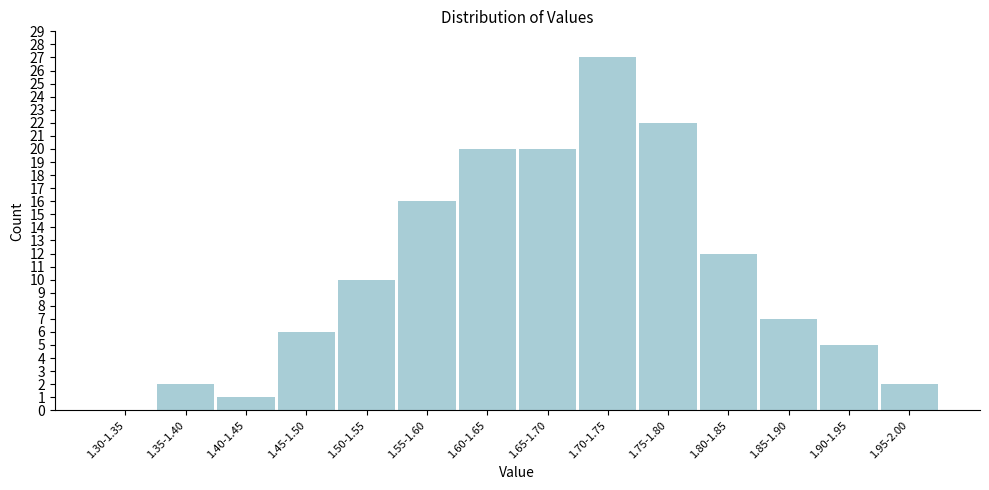

Reading left to right, extract all data points from this chart.

1.30-1.35=0	1.35-1.40=2	1.40-1.45=1	1.45-1.50=6	1.50-1.55=10	1.55-1.60=16	1.60-1.65=20	1.65-1.70=20	1.70-1.75=27	1.75-1.80=22	1.80-1.85=12	1.85-1.90=7	1.90-1.95=5	1.95-2.00=2